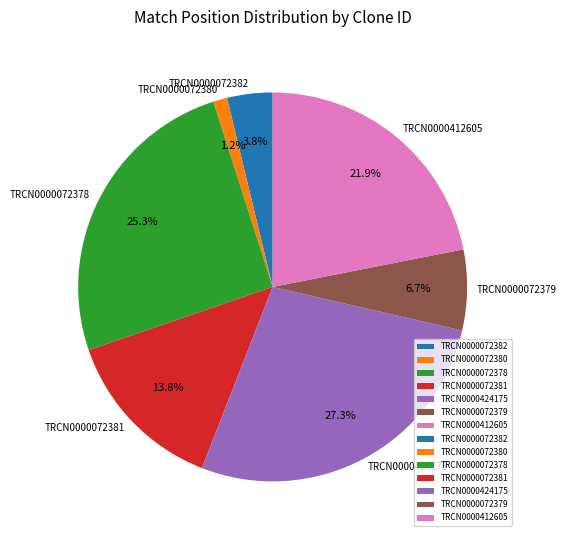

What is the ratio of the value at TRCN0000072379 to the value at TRCN0000072381?

0.5